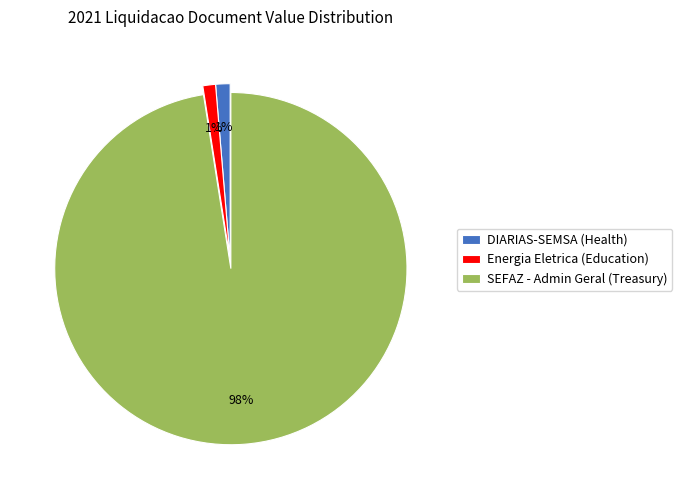

The Energia Eletrica (Education) slice represents 11% of the pie. True or false?

False